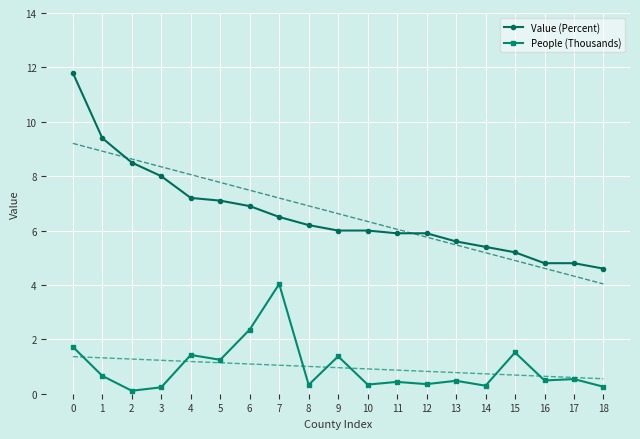

Reading right to left, extract all data points from this chart.

Value (Percent): 4.6	4.8	4.8	5.2	5.4	5.6	5.9	5.9	6.0	6.0	6.2	6.5	6.9	7.1	7.2	8.0	8.5	9.4	11.8
People (Thousands): 0.3	0.5	0.5	1.5	0.3	0.5	0.4	0.4	0.3	1.4	0.3	4.0	2.4	1.2	1.4	0.2	0.1	0.7	1.7